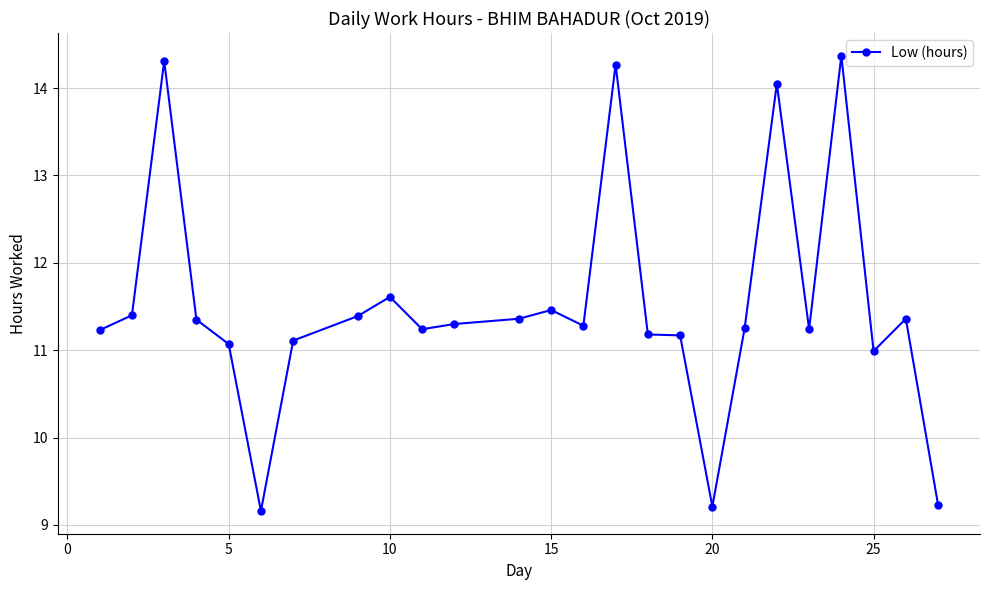

True or false: there are more than 2 points higher than both neighbors.

True